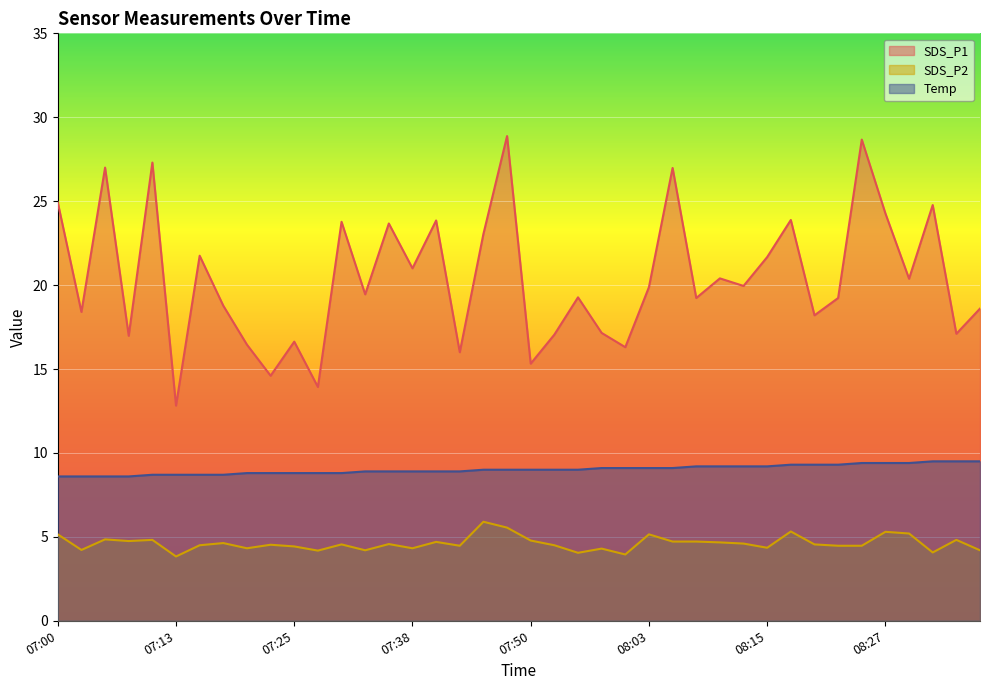

True or false: SDS_P1 and Temp cross at least once.

False